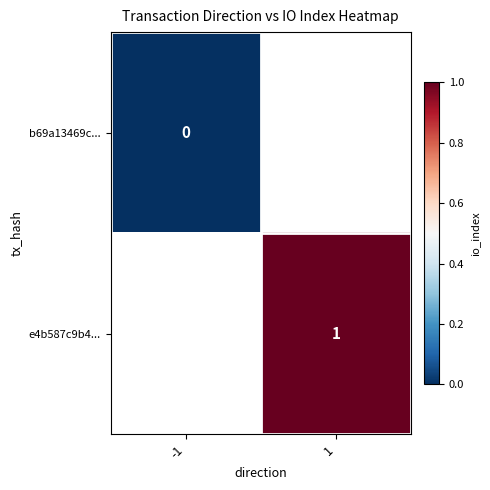

The e4b587c9b4... series shows 1 at 1. True or false?

True